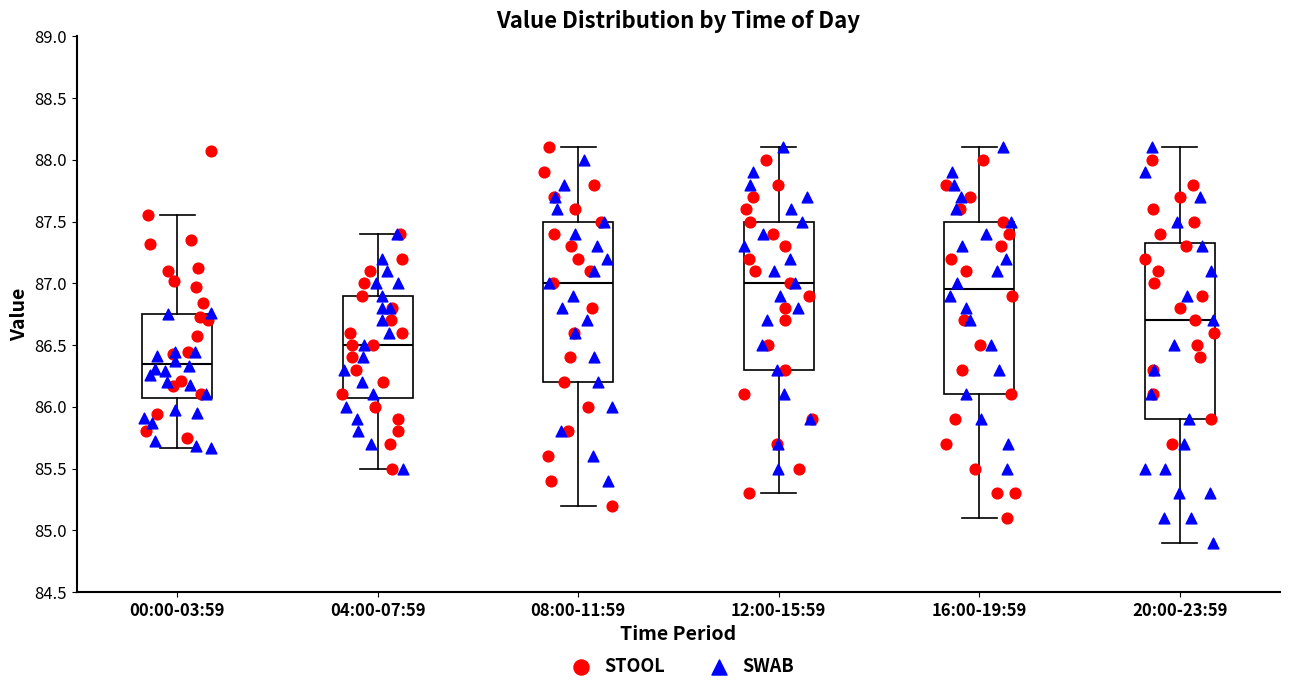

Reading left to right, transcribe this box plot: for each box, give where its median line is, the range the box spans, and where its two whiskers end, as read against the y-axis. The values are not printed on the chart, so give them approximately, as read against the axis.

00:00-03:59: median 86.35, box 86.05 to 86.75, whiskers 85.65 to 87.55
04:00-07:59: median 86.50, box 86.10 to 86.90, whiskers 85.50 to 87.40
08:00-11:59: median 87.00, box 86.20 to 87.50, whiskers 85.20 to 88.10
12:00-15:59: median 87.00, box 86.30 to 87.50, whiskers 85.30 to 88.10
16:00-19:59: median 86.95, box 86.10 to 87.50, whiskers 85.10 to 88.10
20:00-23:59: median 86.70, box 85.90 to 87.35, whiskers 84.90 to 88.10